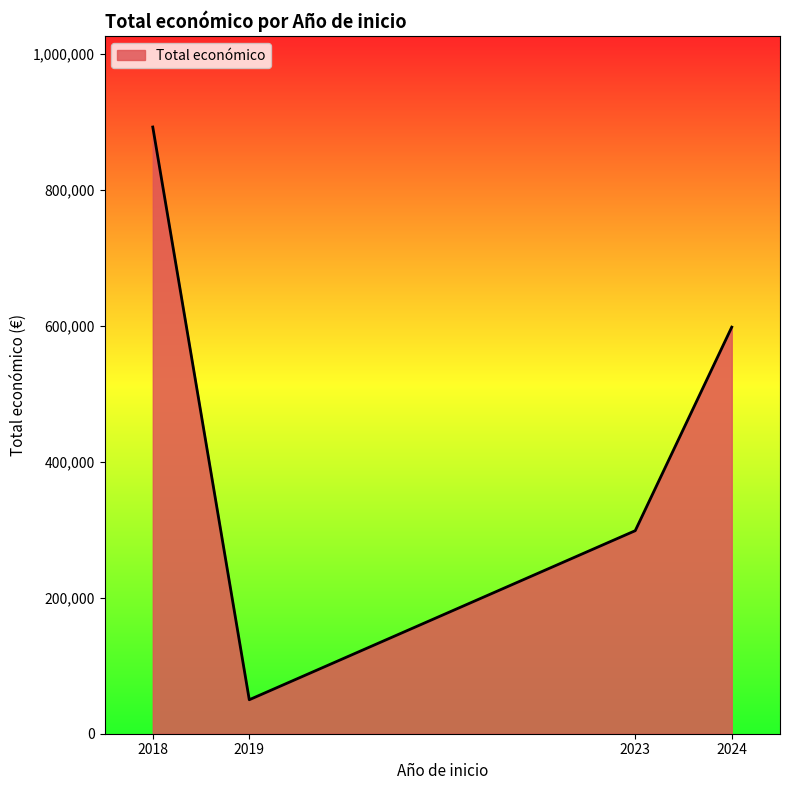

Between 2023 and 2024, which is larger?

2024